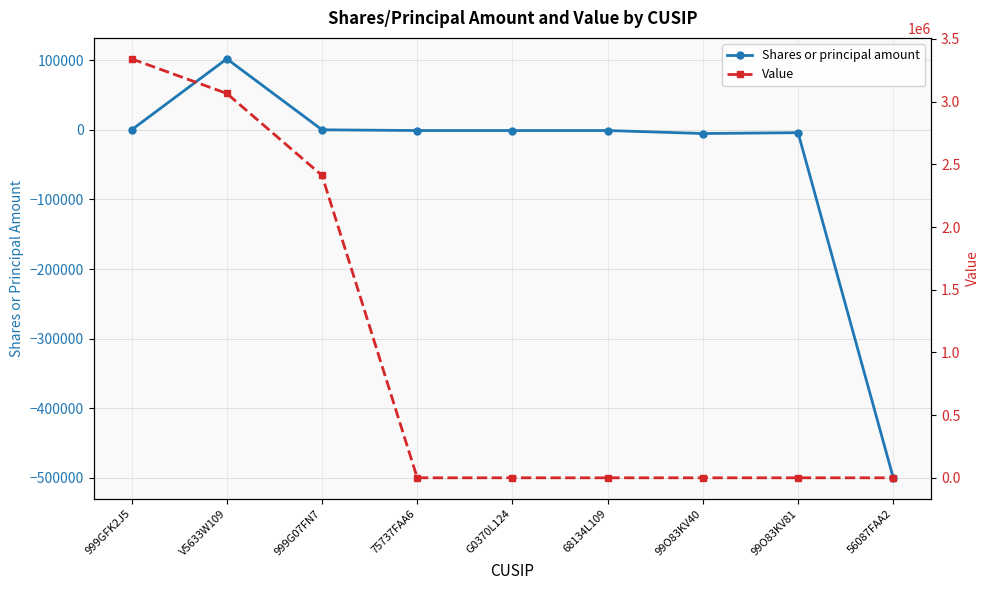

Where is Shares or principal amount nearest to the value -199000?

99O83KV40